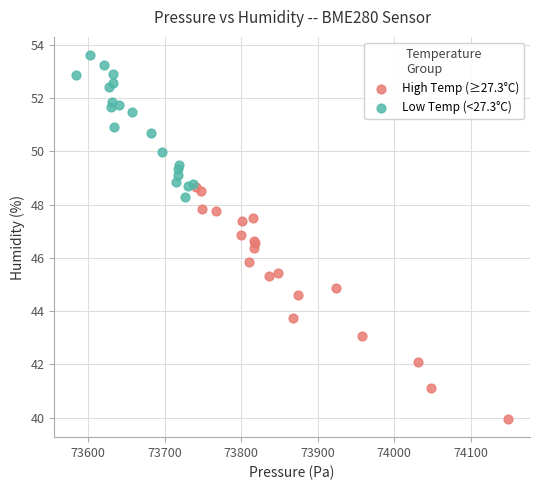

Which series contains the highest Y value?

Low Temp (<27.3°C)